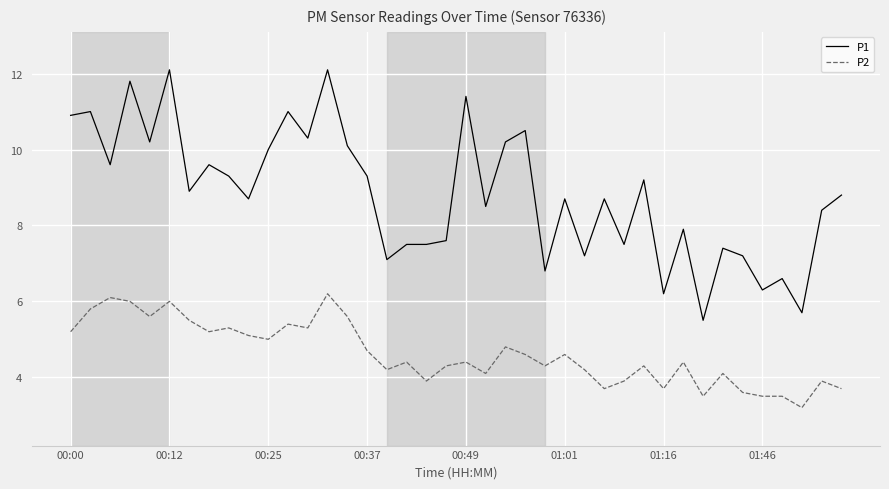

What is the sum of all P1 values?

353.3